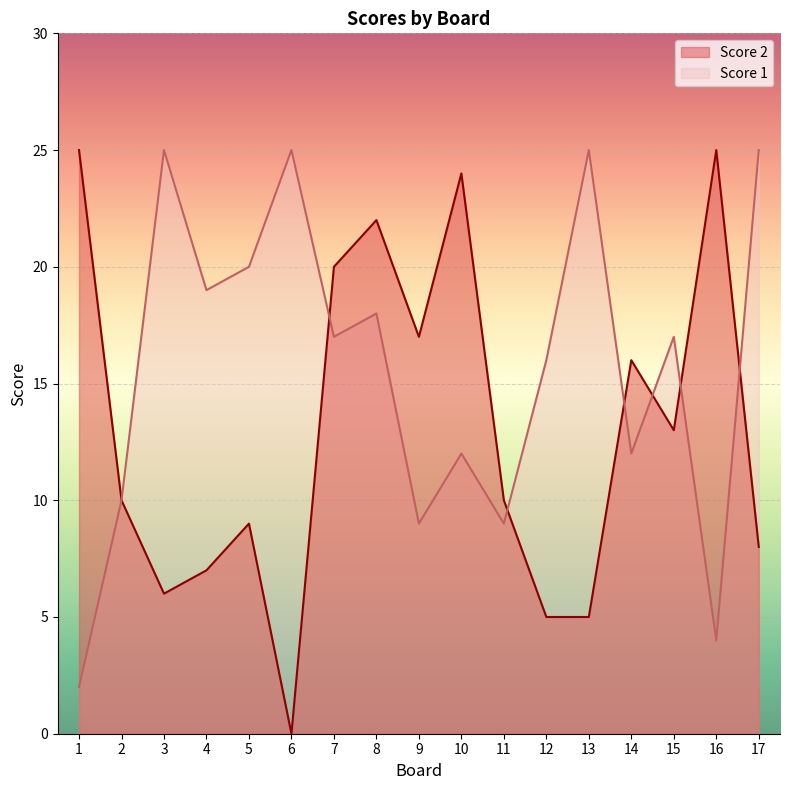

What is the difference between the second highest and minimum values in the Score 1 series?

23